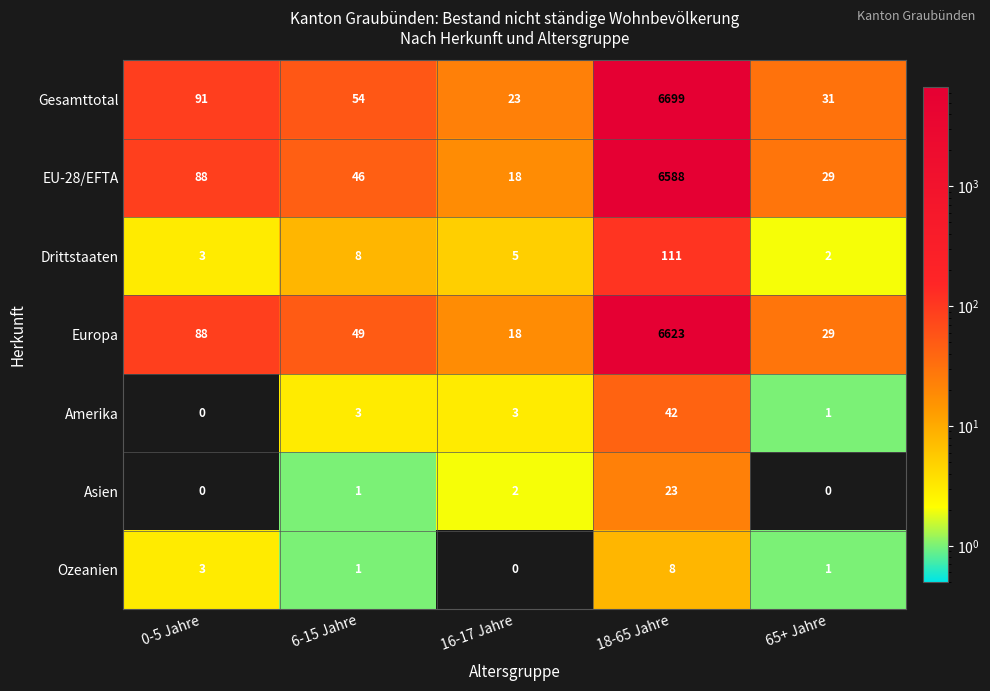

Which series has the largest range (max minus min)?

Gesamttotal